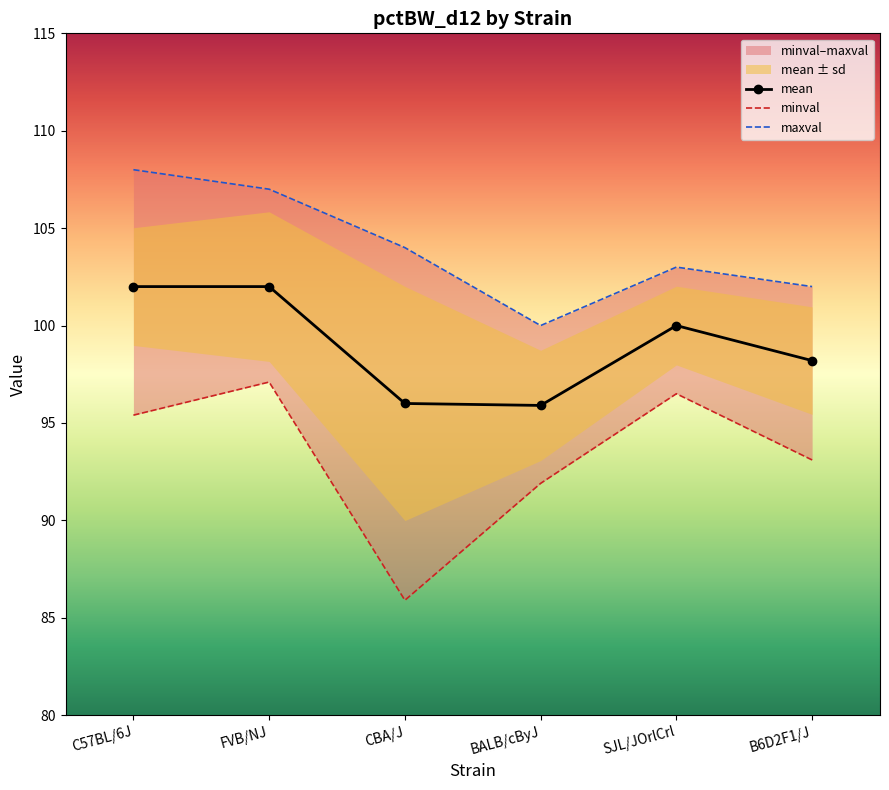

What position from the left is BALB/cByJ?

4